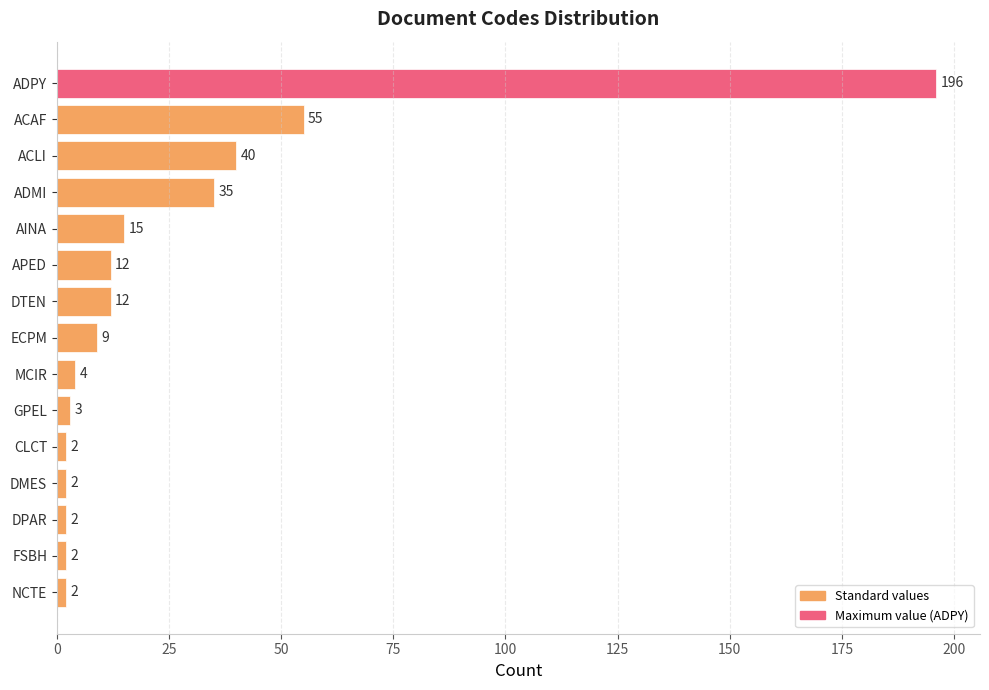

What is the sum of all values?

391